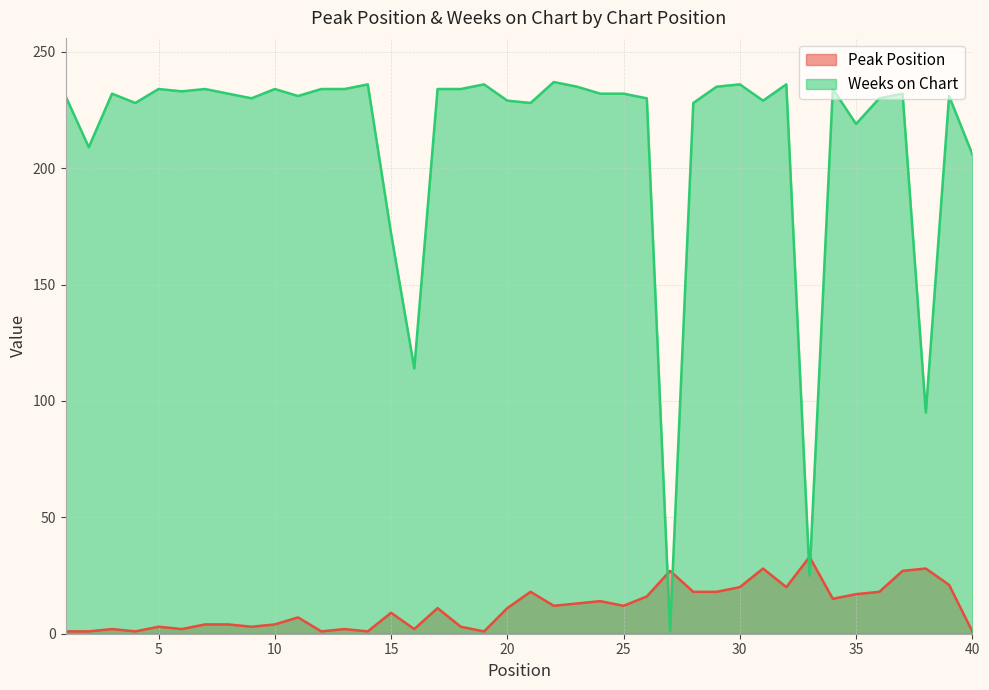

Is the value of Peak Position at 3 greater than the value of Weeks on Chart at 7?

No